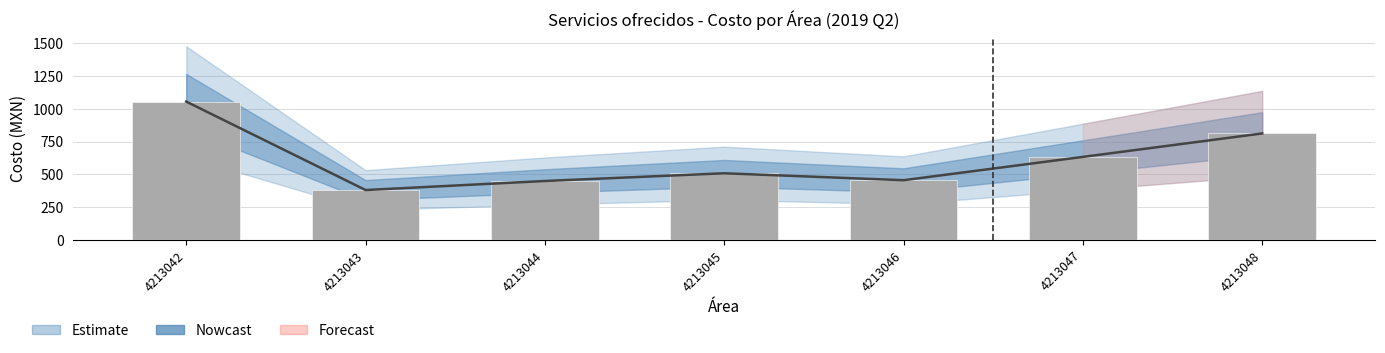

True or false: the data shows 987.4 at 4213047.

False